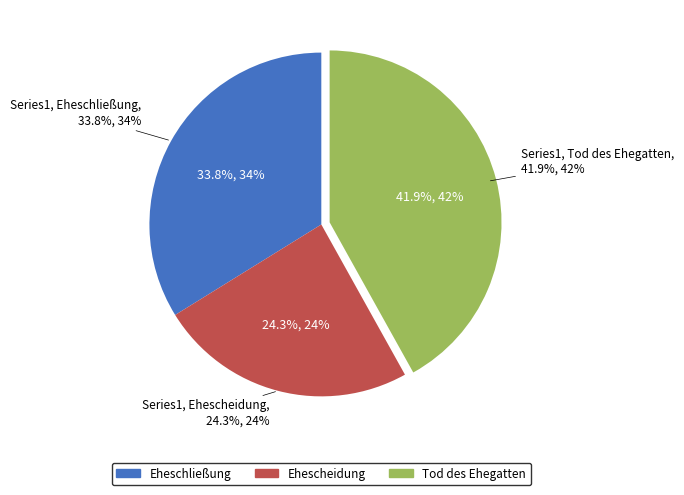

Is there a majority slice in this chart?

No